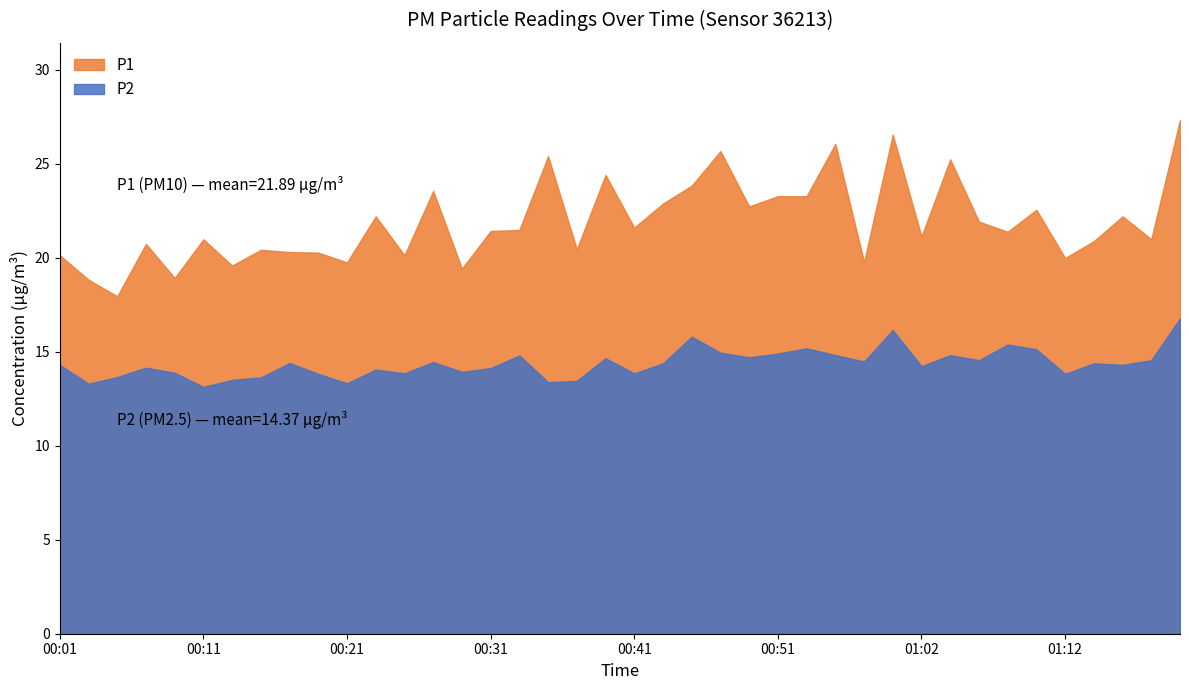

What is the average value of the P1 series?

21.9